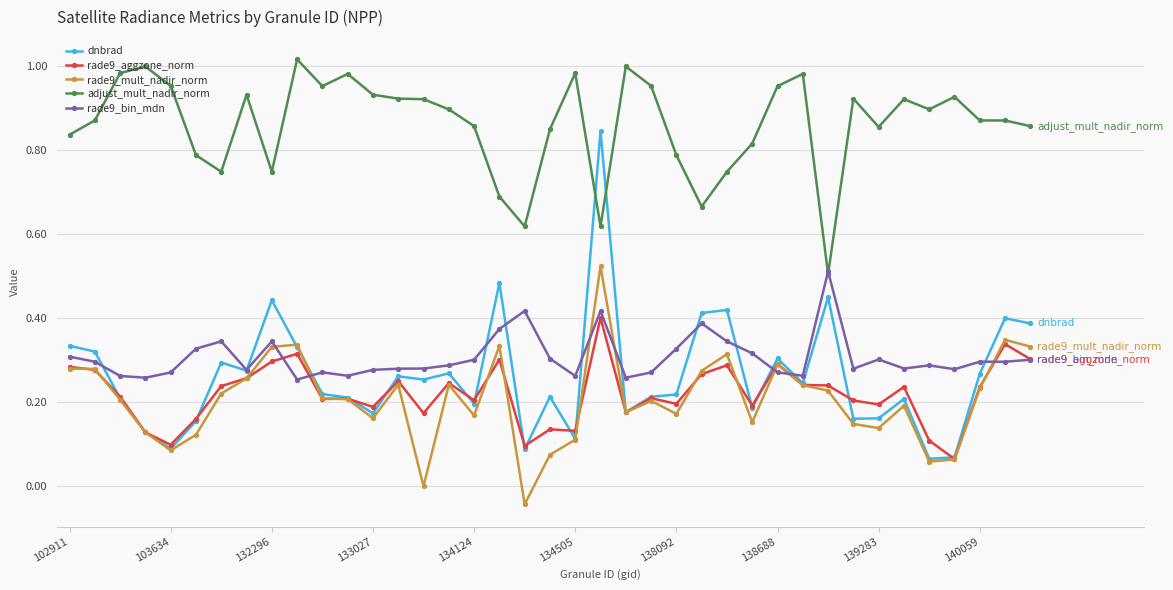

How many times do dnbrad and adjust_mult_nadir_norm cross each other?

2